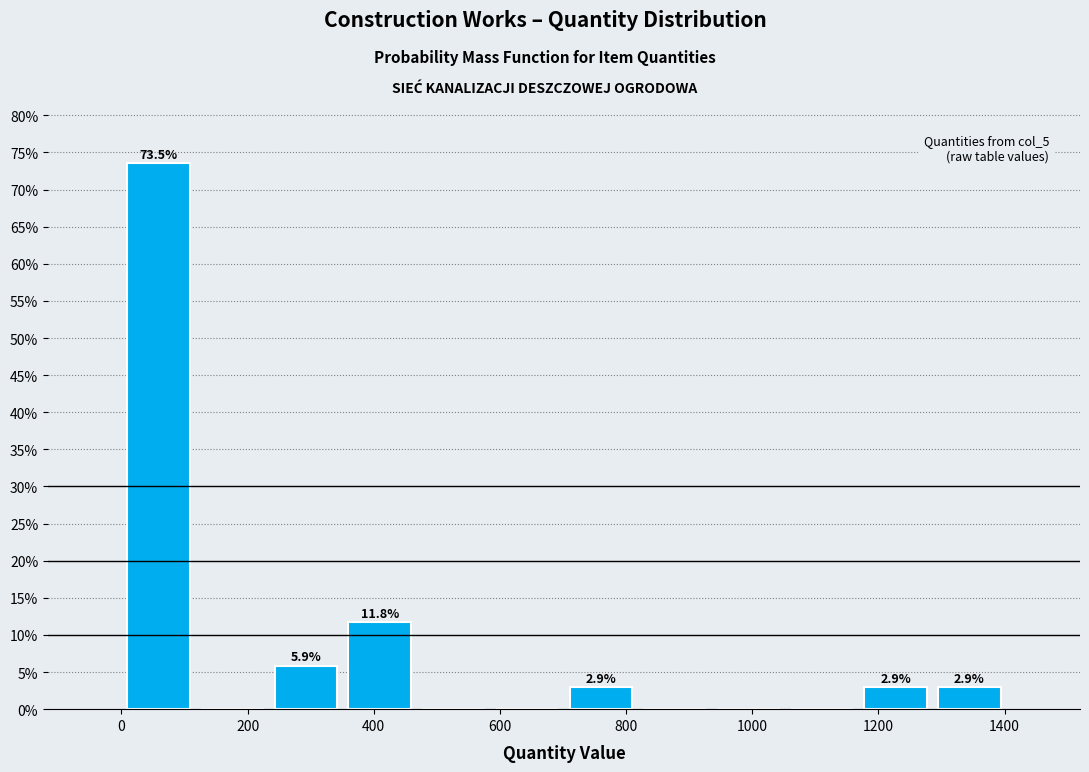

Over which range of the x-axis is the bar tallest?

0 to 120